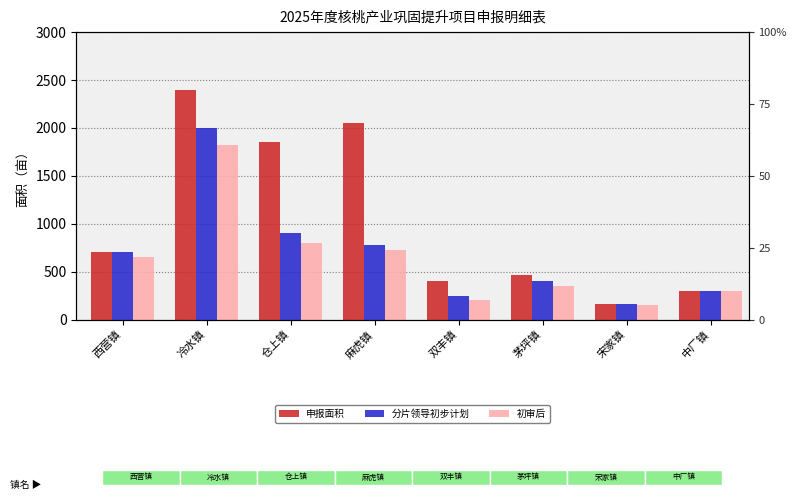

How many data points in 初审后 are above 650?

3